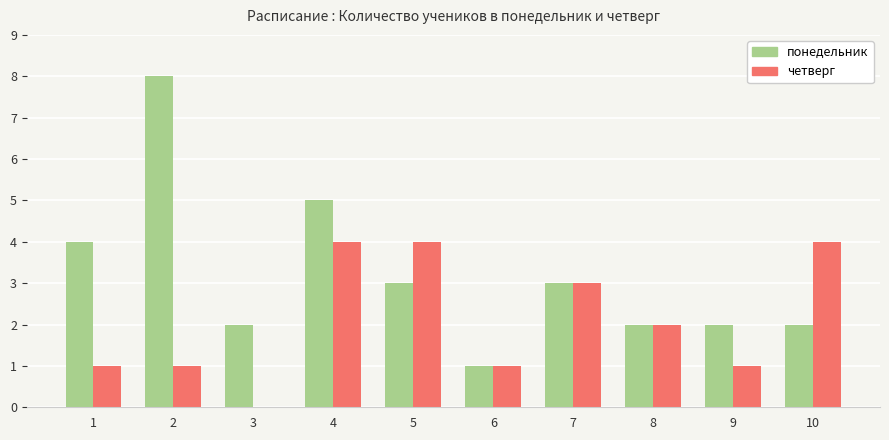

Reading right to left, extract all data points from this chart.

понедельник: 2	2	2	3	1	3	5	2	8	4
четверг: 4	1	2	3	1	4	4	0	1	1